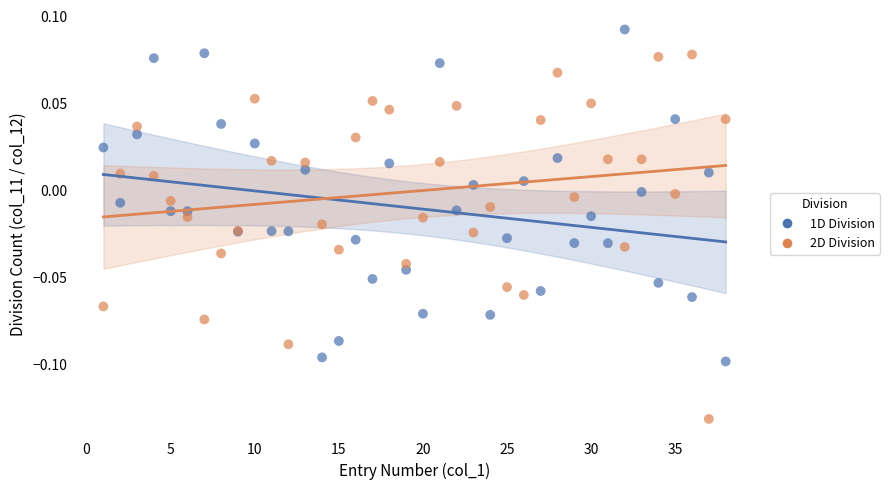

Which series reaches the minimum Y coordinate?

2D Division